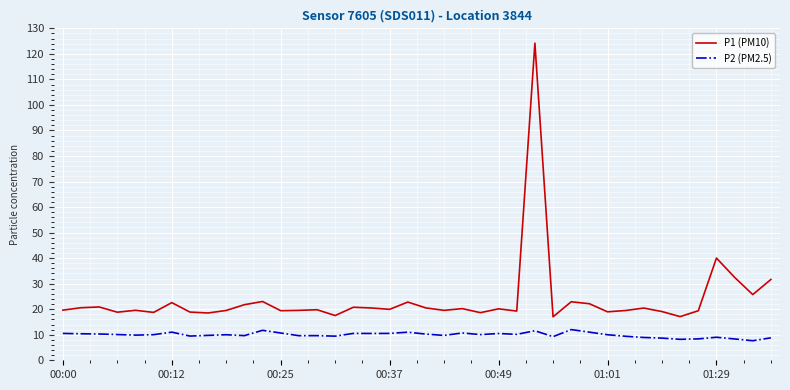

What is the minimum value for P2 (PM2.5)?

7.7